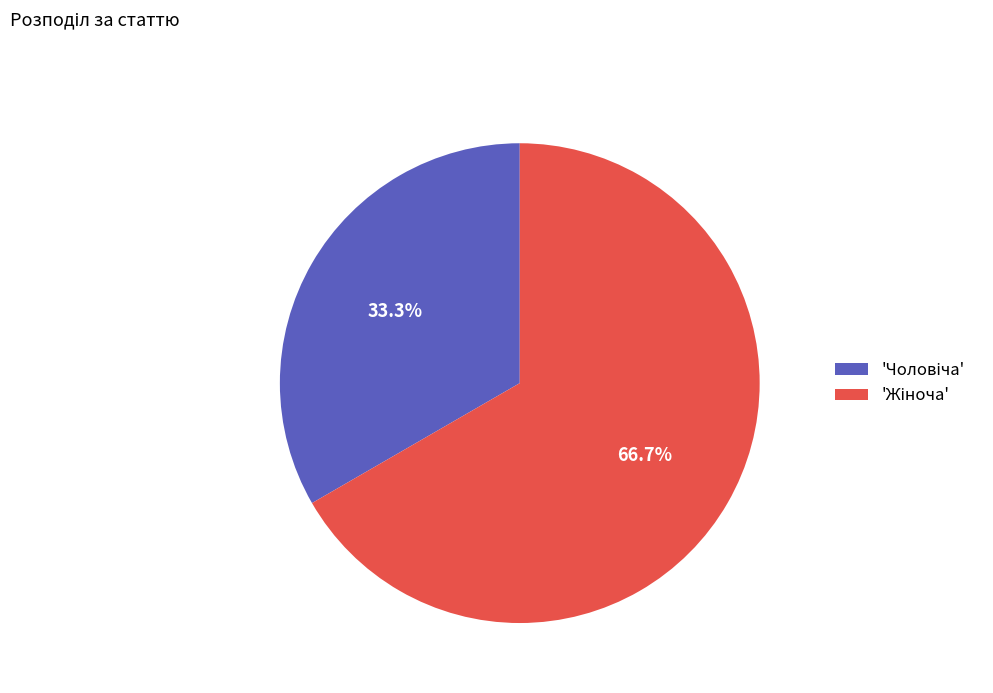

How many segments does this pie chart have?

2